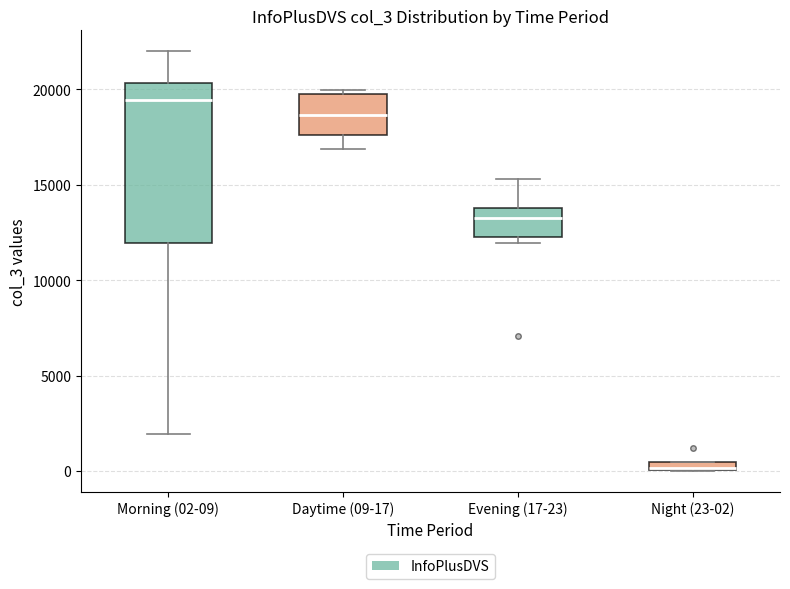

Which box's median line is the highest?

Morning (02-09)